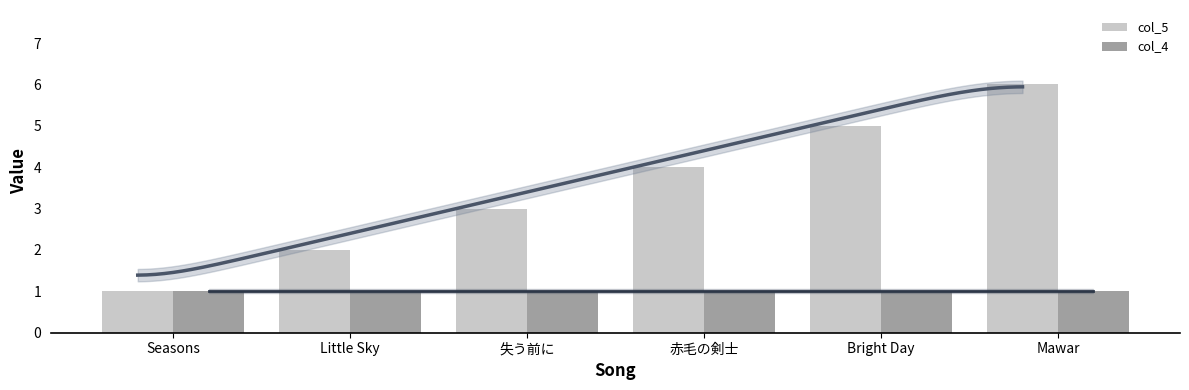

Reading left to right, extract all data points from this chart.

col_5: Seasons=1	Little Sky=2	失う前に=3	赤毛の剣士=4	Bright Day=5	Mawar=6
col_4: Seasons=1	Little Sky=1	失う前に=1	赤毛の剣士=1	Bright Day=1	Mawar=1